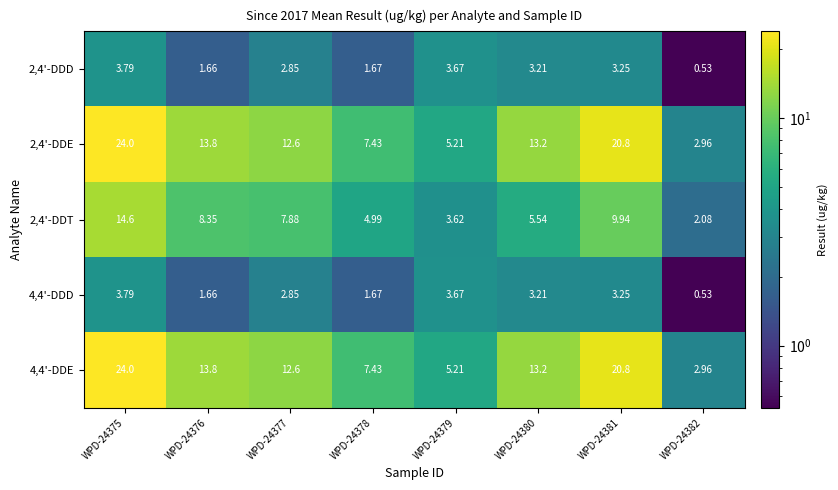

Reading left to right, what are all the values shown in this chart?

2,4'-DDD: WPD-24375=3.8	WPD-24376=1.7	WPD-24377=2.9	WPD-24378=1.7	WPD-24379=3.7	WPD-24380=3.2	WPD-24381=3.2	WPD-24382=0.5
2,4'-DDE: WPD-24375=24.0	WPD-24376=13.8	WPD-24377=12.6	WPD-24378=7.4	WPD-24379=5.2	WPD-24380=13.2	WPD-24381=20.8	WPD-24382=3.0
2,4'-DDT: WPD-24375=14.6	WPD-24376=8.3	WPD-24377=7.9	WPD-24378=5.0	WPD-24379=3.6	WPD-24380=5.5	WPD-24381=9.9	WPD-24382=2.1
4,4'-DDD: WPD-24375=3.8	WPD-24376=1.7	WPD-24377=2.9	WPD-24378=1.7	WPD-24379=3.7	WPD-24380=3.2	WPD-24381=3.2	WPD-24382=0.5
4,4'-DDE: WPD-24375=24.0	WPD-24376=13.8	WPD-24377=12.6	WPD-24378=7.4	WPD-24379=5.2	WPD-24380=13.2	WPD-24381=20.8	WPD-24382=3.0